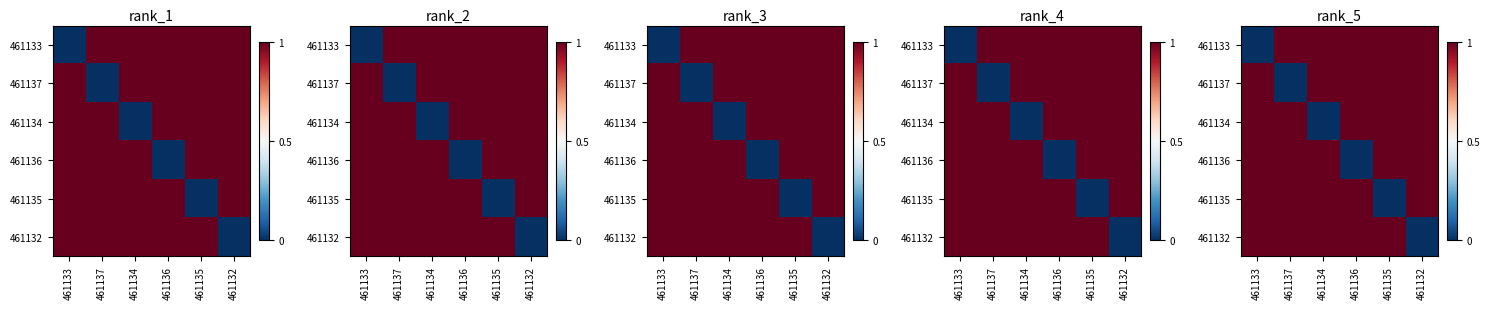

What is the maximum value shown in the chart?

1